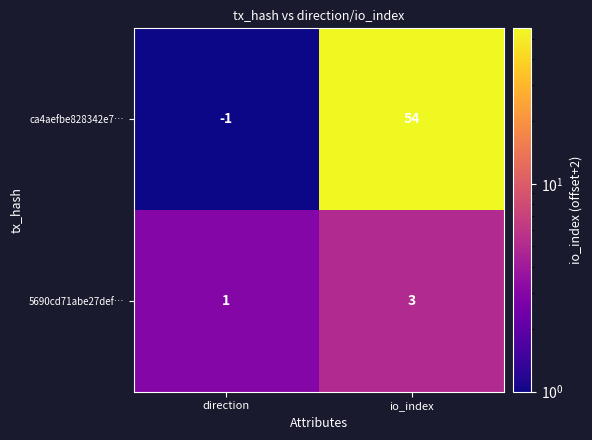

What is the minimum value shown in the chart?

-1